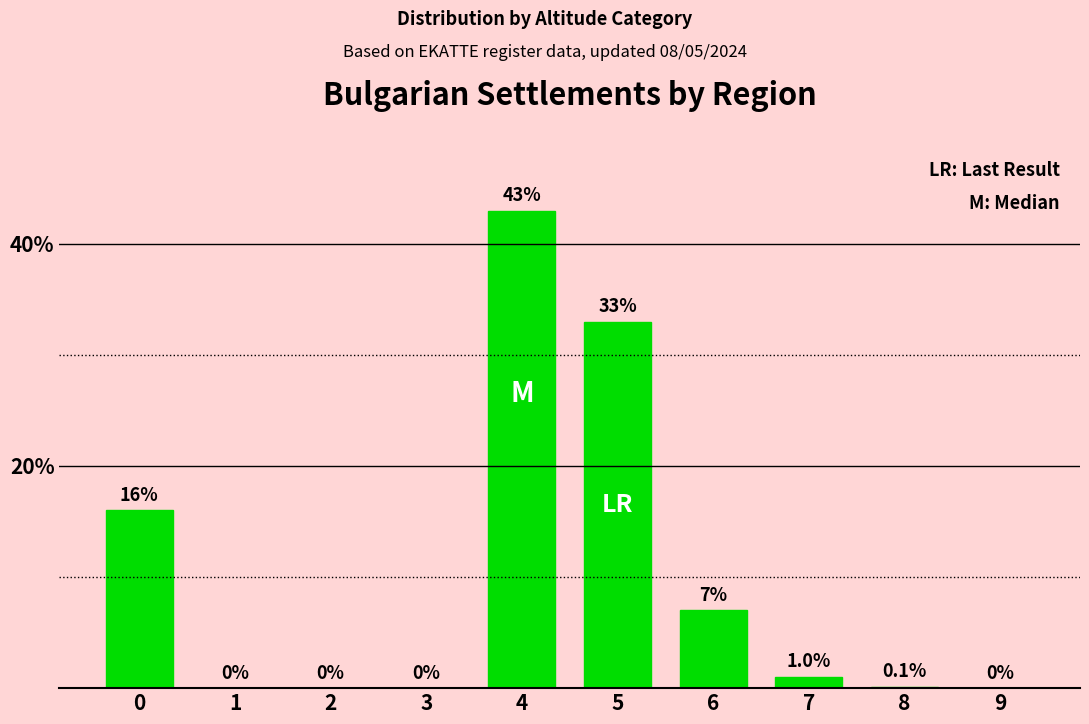

Count the number of data series in this chart.

1